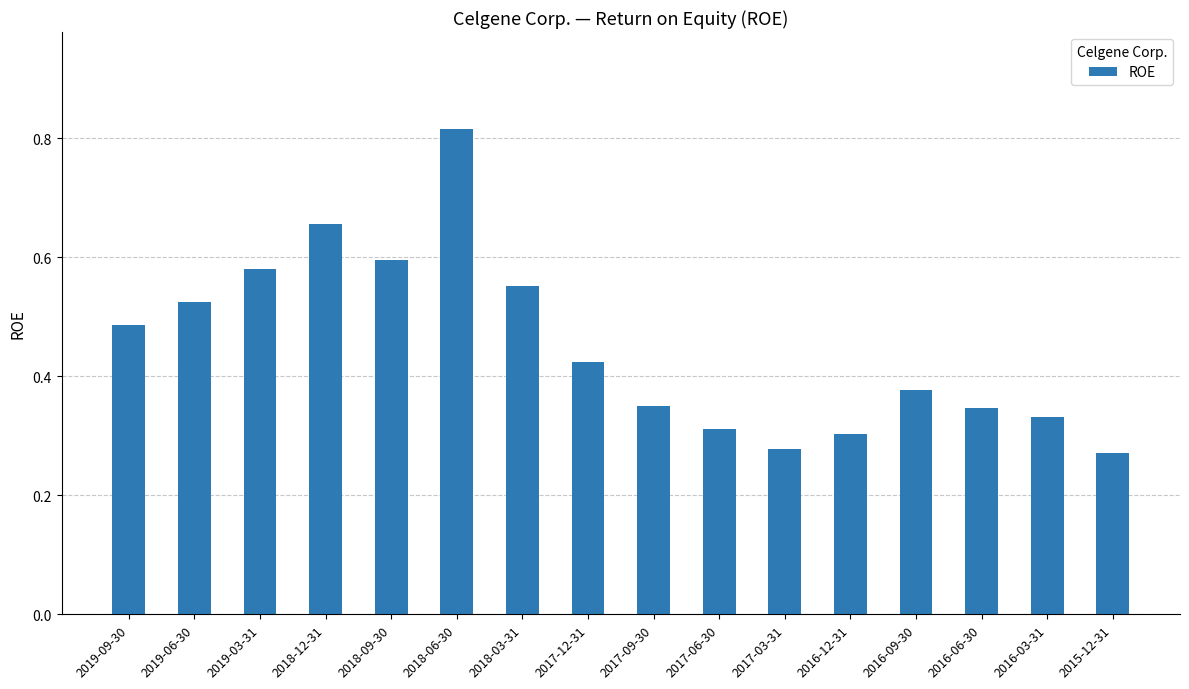

What is the label of the 10th bar from the left?

2017-06-30